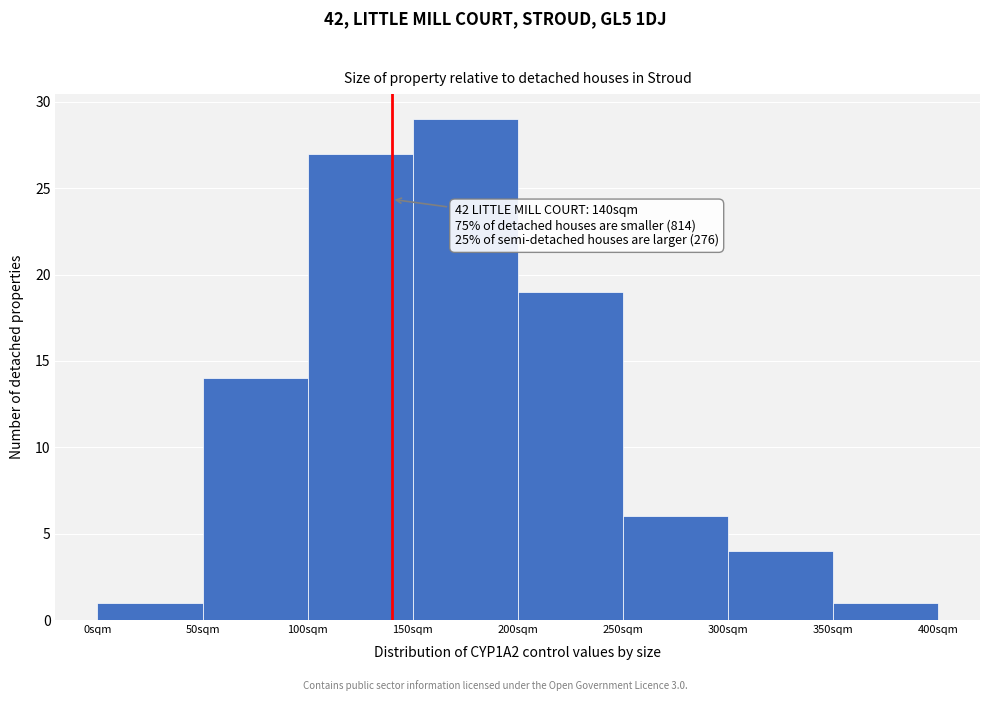

Which range on the x-axis has the tallest bar?

150 to 200